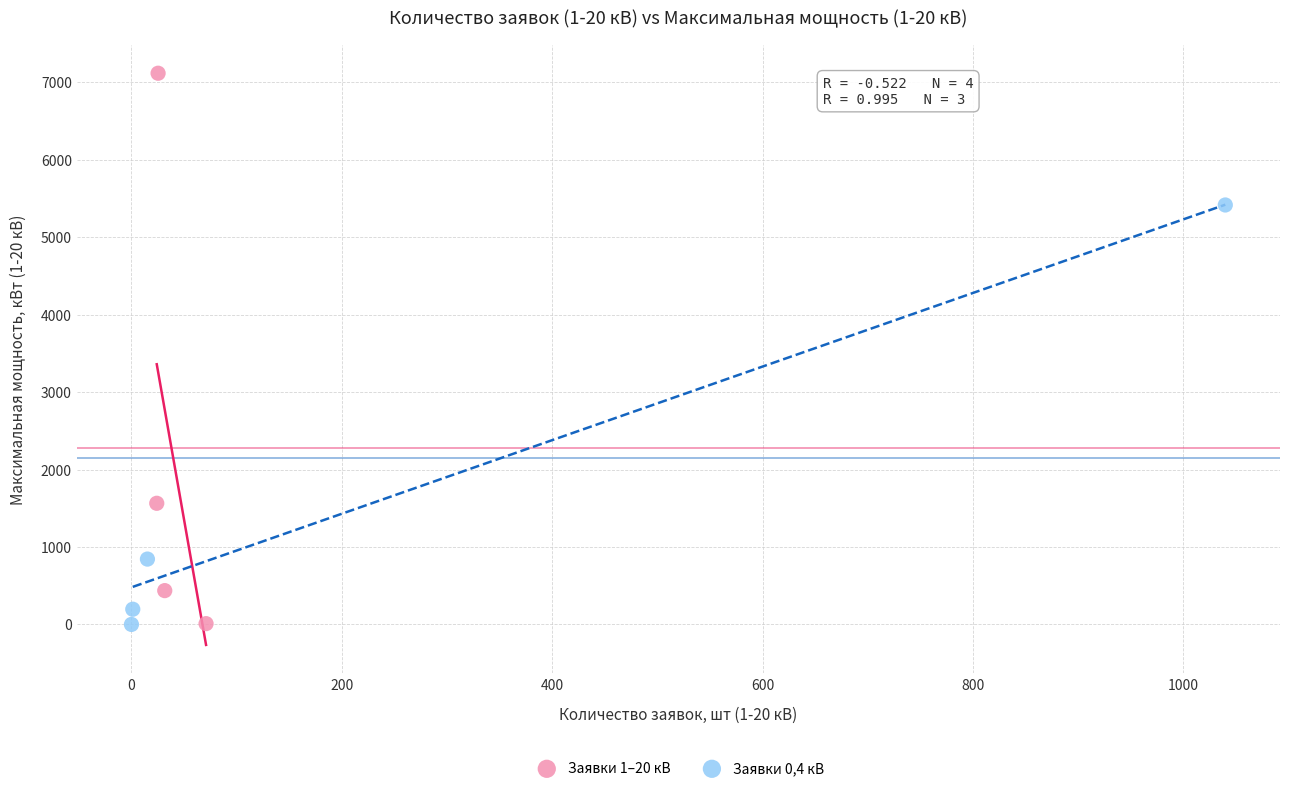

What are all the series names shown in the legend?

Заявки 1–20 кВ, Заявки 0,4 кВ